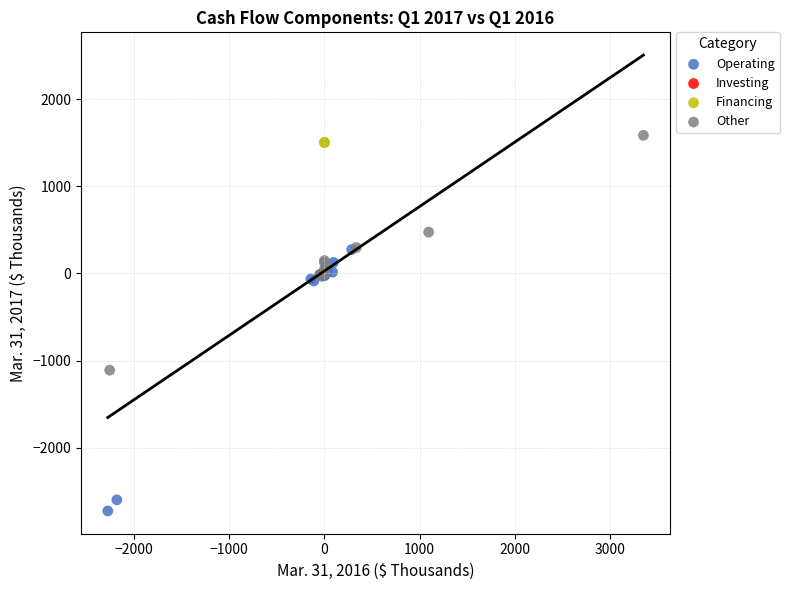

Which series contains the highest Y value?

Other